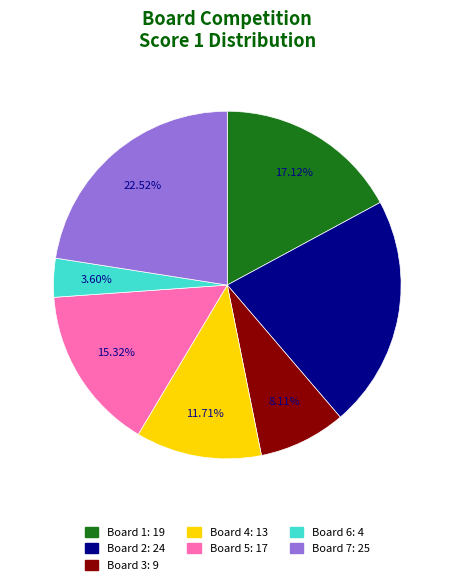

Does Board 5 represent more than half of the total?

No